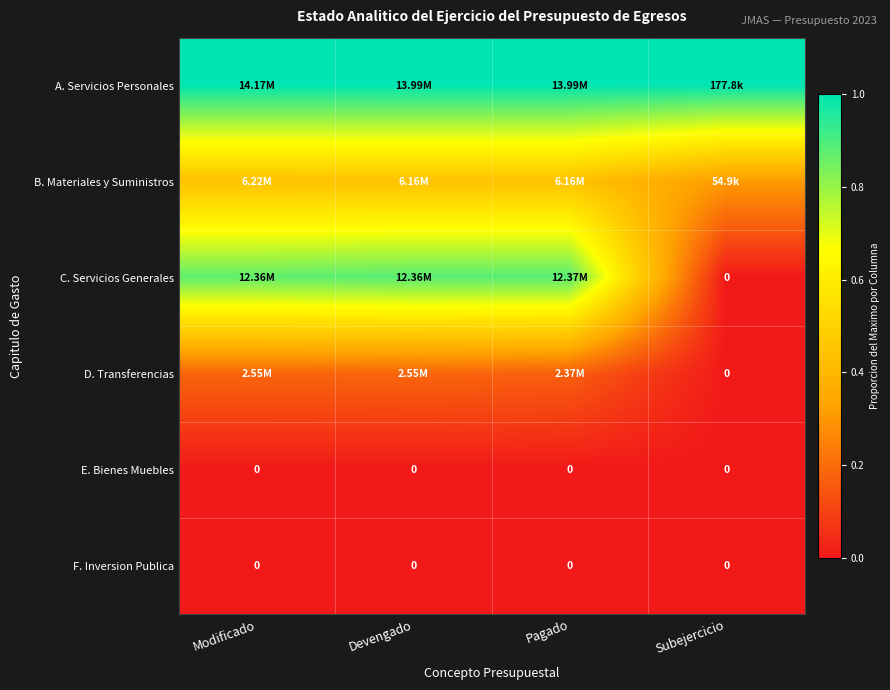

At which label is D. Transferencias closest to 0?

Subejercicio